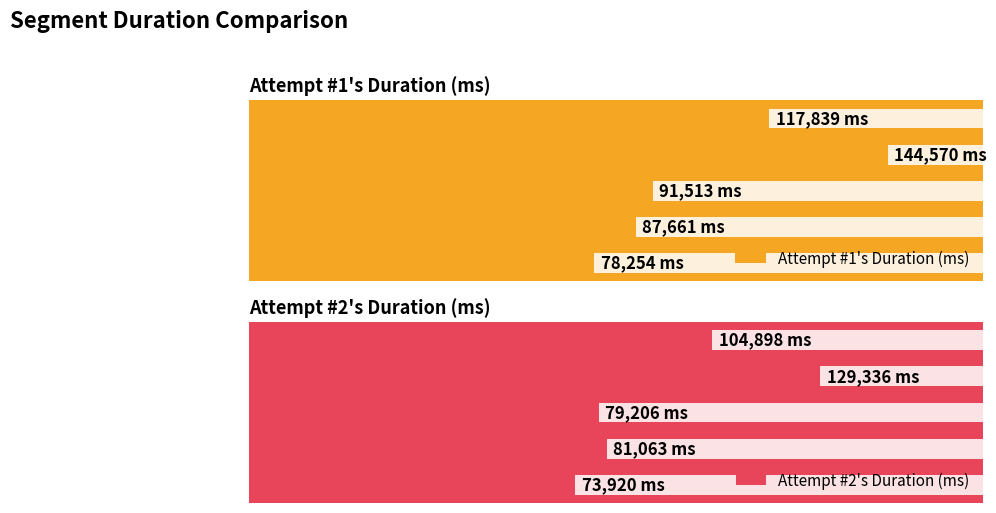

Between Transform, BC Mask! and Next Gen Hero, which is larger?

Next Gen Hero